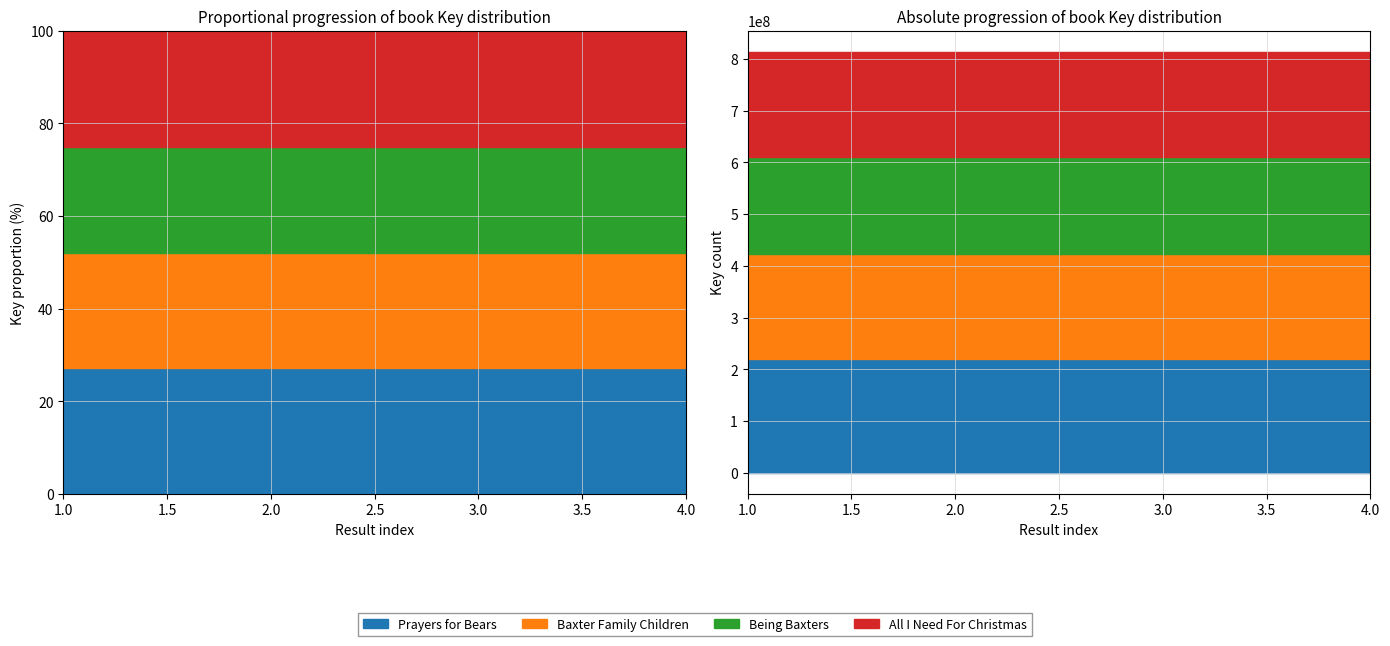

True or false: Being Baxters and Prayers for Bears intersect in this chart.

False